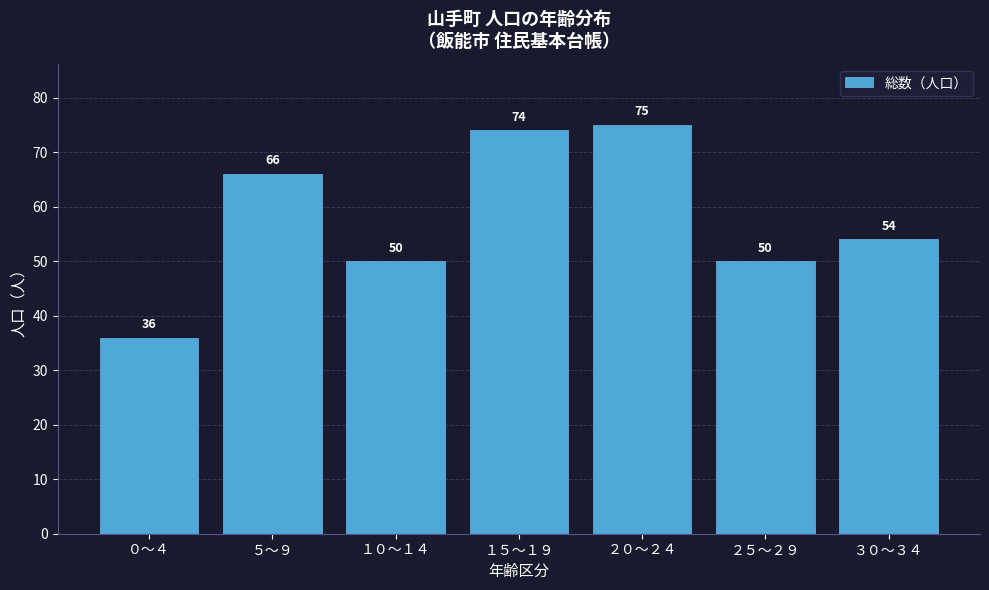

Reading left to right, list all the values displayed in this chart.

０～４=36	５～９=66	１０～１４=50	１５～１９=74	２０～２４=75	２５～２９=50	３０～３４=54